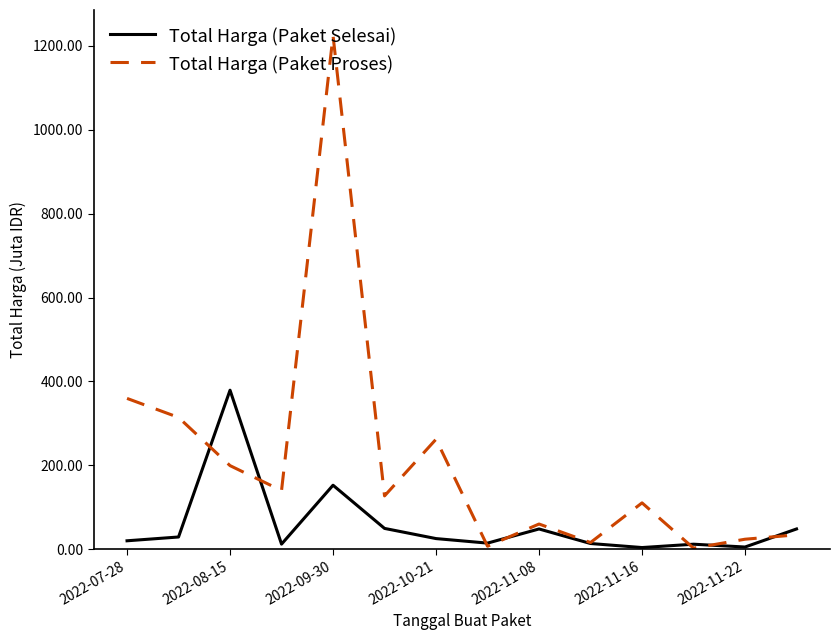

List the series in order of their peak value, highest first.

Total Harga (Paket Proses), Total Harga (Paket Selesai)